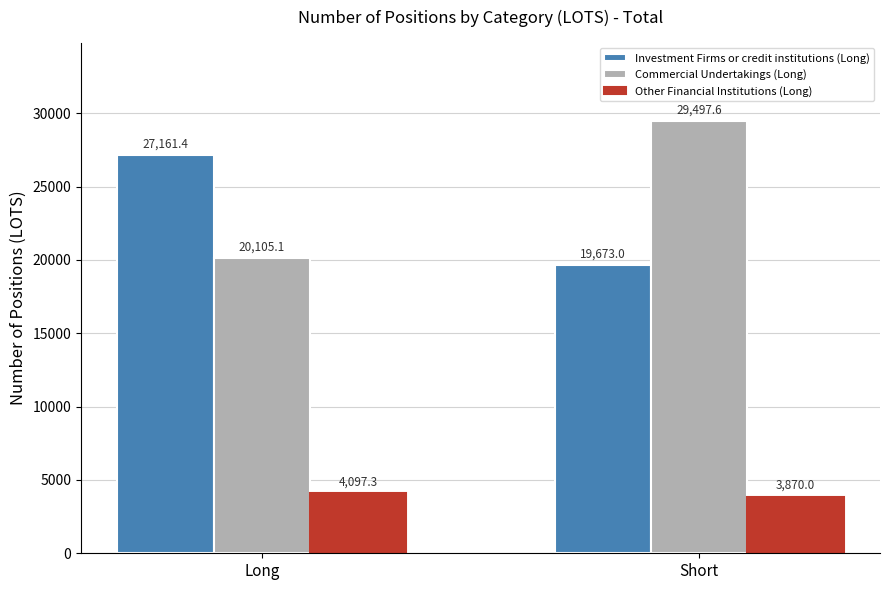

At which category is the sum across all series the highest?

Short